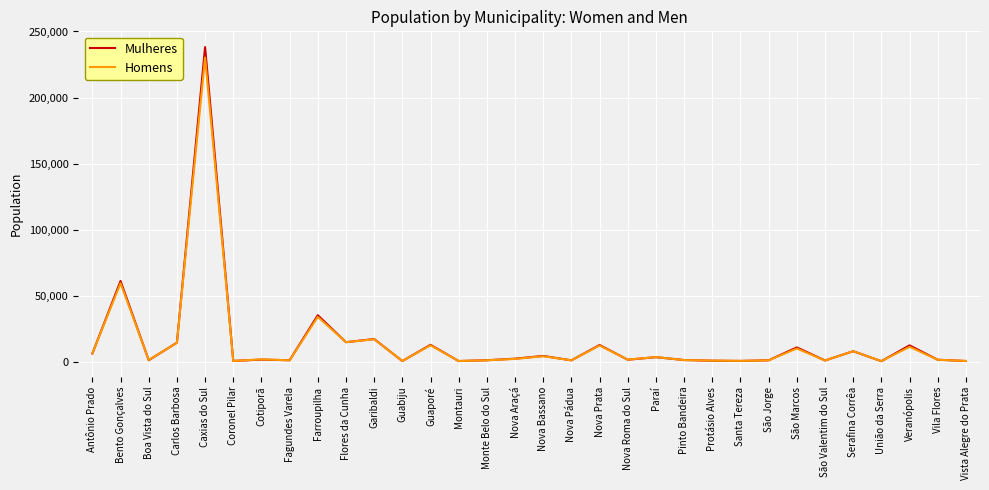

Which category has the highest value in the Homens series?

Caxias do Sul